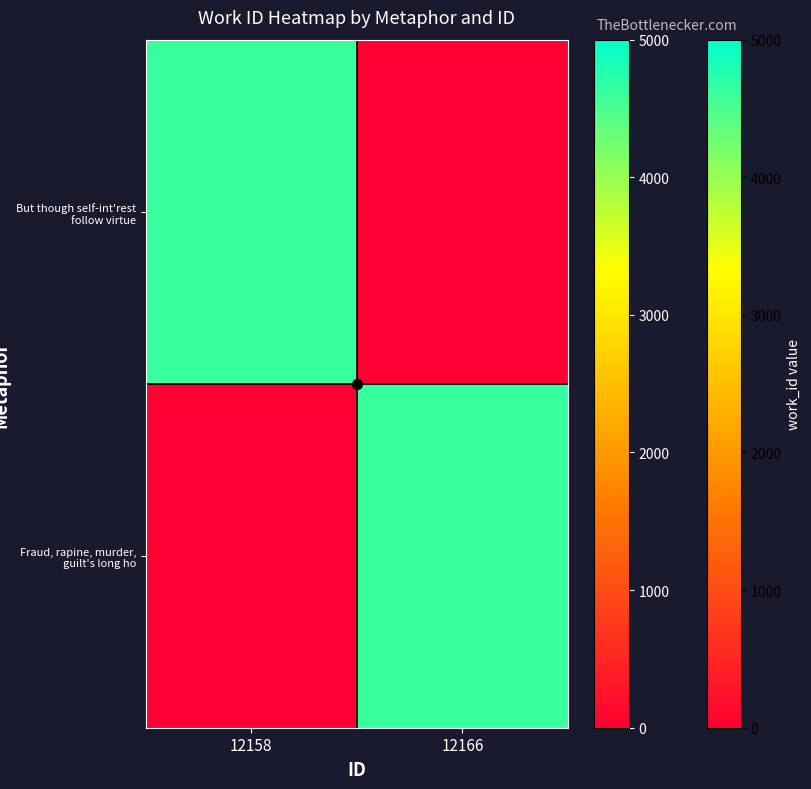

What is the maximum value shown in the chart?

4613